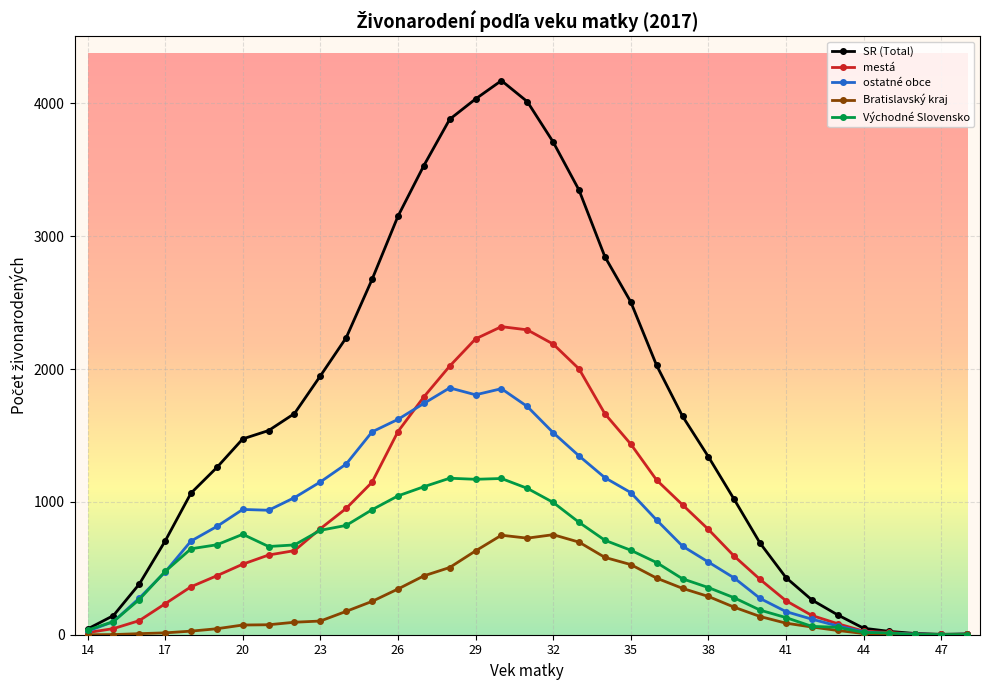

What is the maximum value for mestá?

2319